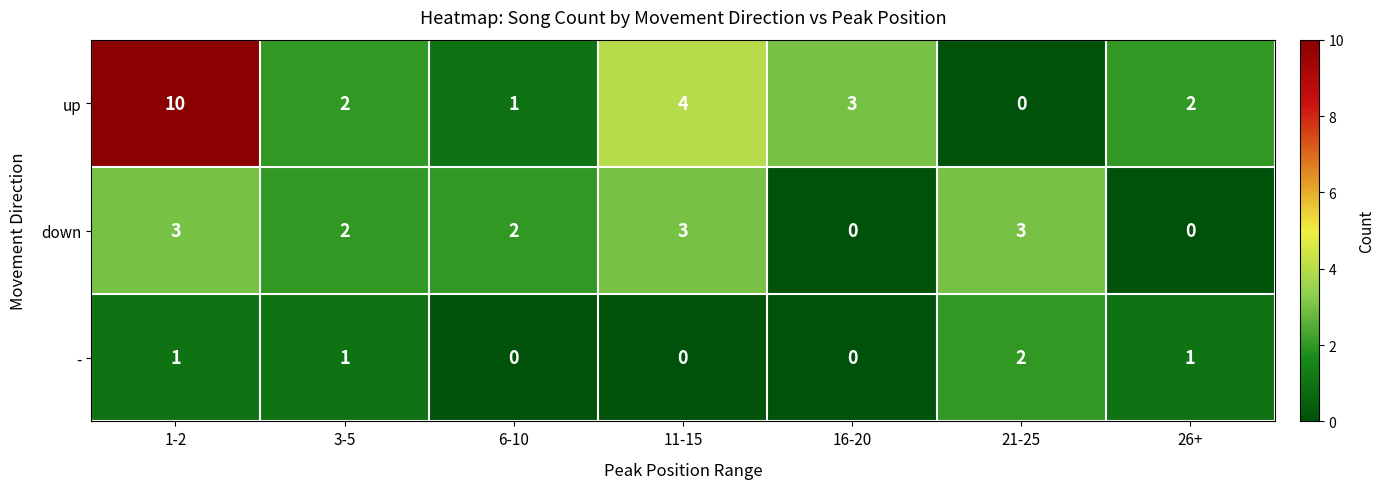

At how many categories does at least one series exceed 8?

1